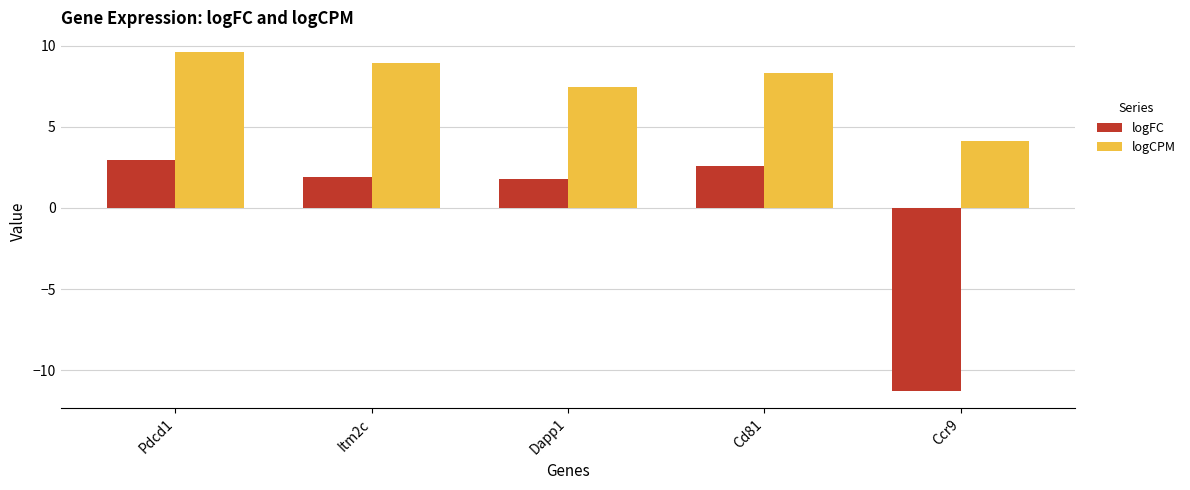

Between Itm2c and Ccr9, which series saw the biggest shift?

logFC